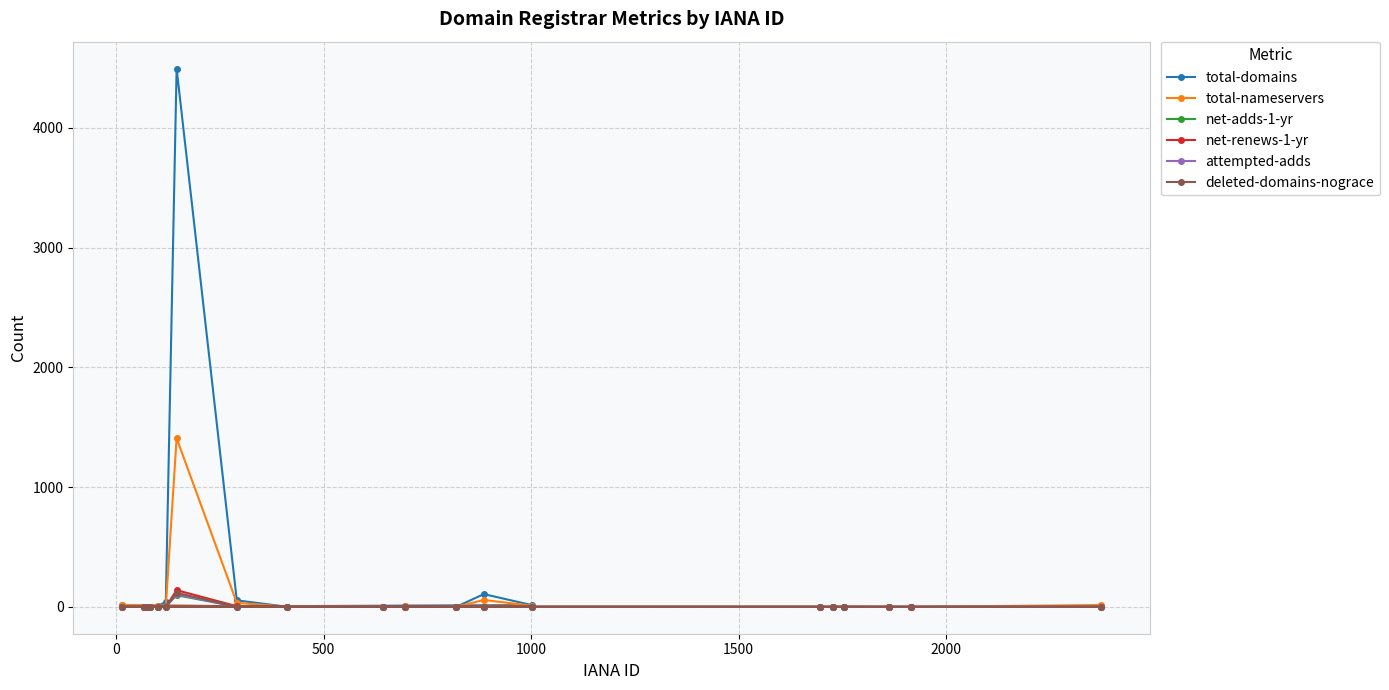

True or false: attempted-adds and net-adds-1-yr intersect in this chart.

False